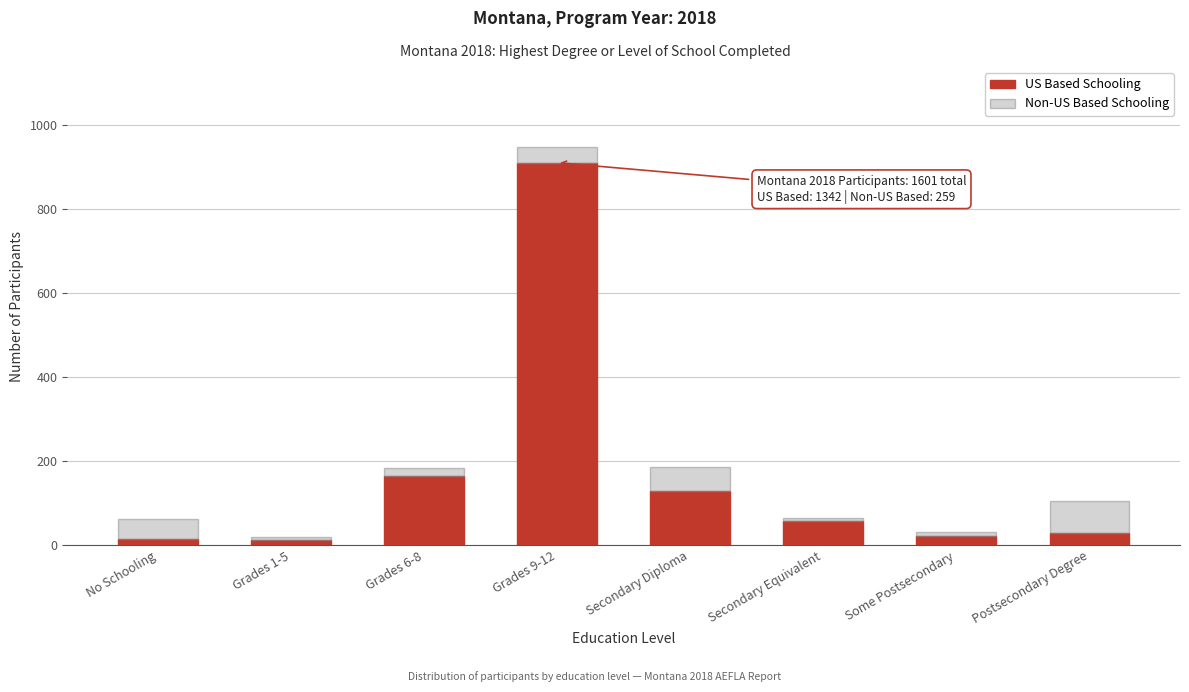

The value of US Based Schooling at Grades 9-12 is 911. True or false?

True